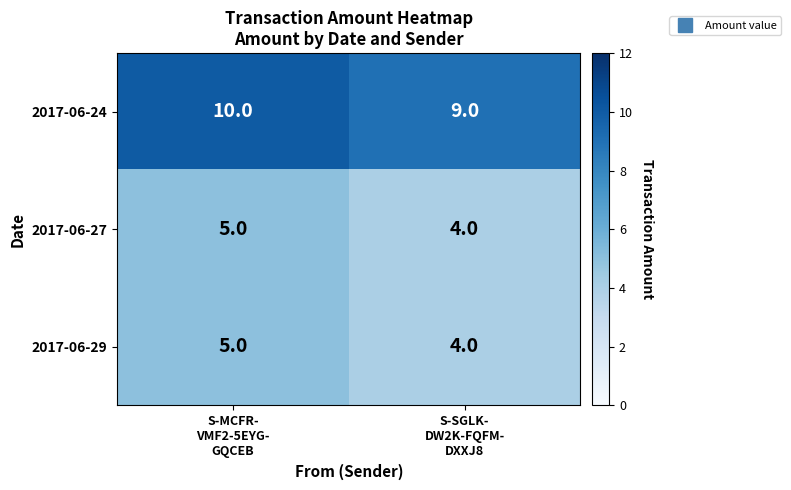

What is the minimum value shown in the chart?

4